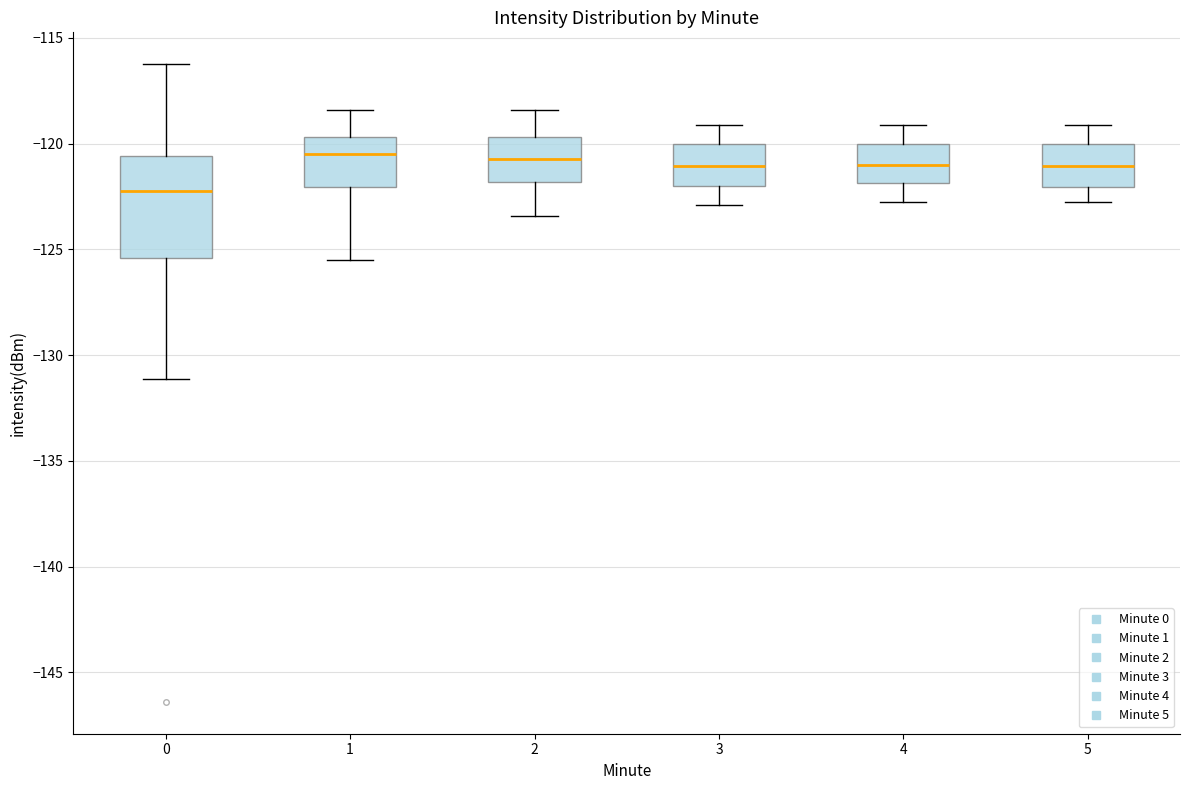

Reading left to right, transcribe this box plot: for each box, give where its median line is, the range the box spans, and where its two whiskers end, as read against the y-axis. The values are not printed on the chart, so give them approximately, as read against the axis.

0: median -122.5, box -125.5 to -120.5, whiskers -131.0 to -116.5
1: median -120.5, box -122.0 to -119.5, whiskers -125.5 to -118.5
2: median -120.5, box -122.0 to -119.5, whiskers -123.5 to -118.5
3: median -121.0, box -122.0 to -120.0, whiskers -123.0 to -119.0
4: median -121.0, box -122.0 to -120.0, whiskers -123.0 to -119.0
5: median -121.0, box -122.0 to -120.0, whiskers -123.0 to -119.0